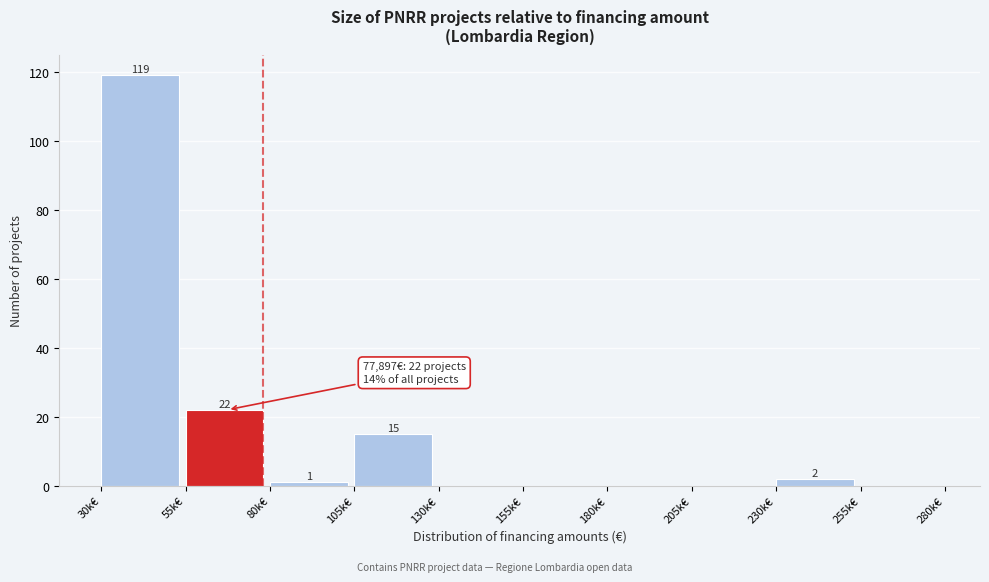

Reading left to right, what are all the values shown in this chart?

30k€=119	55k€=22	80k€=1	105k€=15	130k€=0	155k€=0	180k€=0	205k€=0	230k€=2	255k€=0